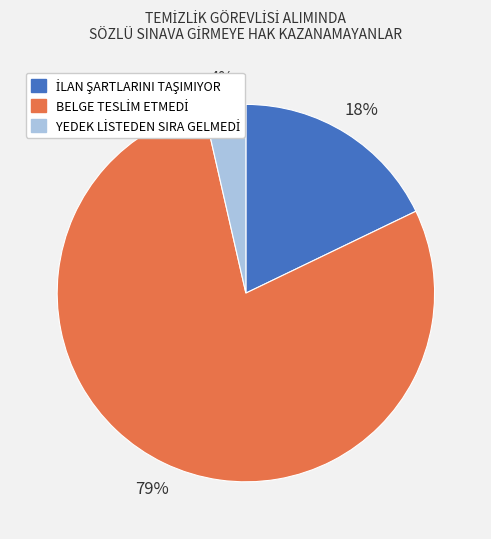

How many segments does this pie chart have?

3